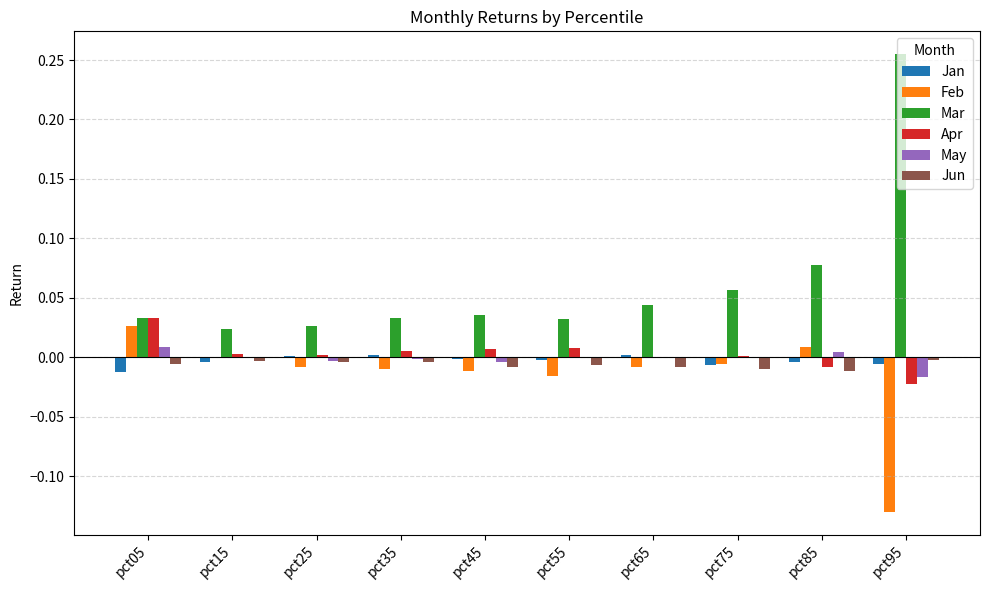

Are the bars grouped side by side (vs. stacked)?

Yes